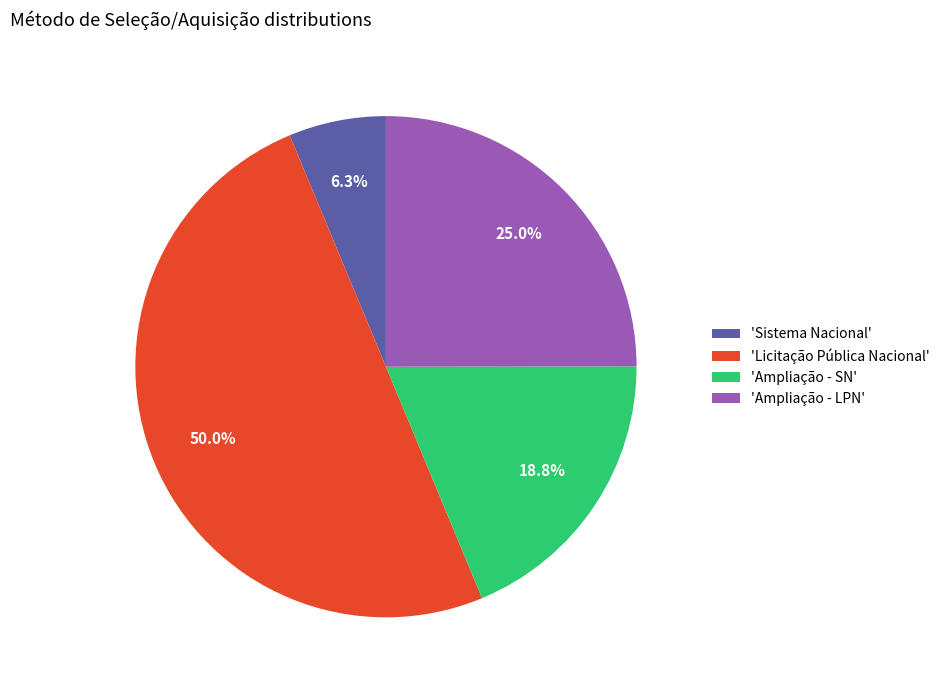

How much of the chart is everything except 'Sistema Nacional'?

93.7%